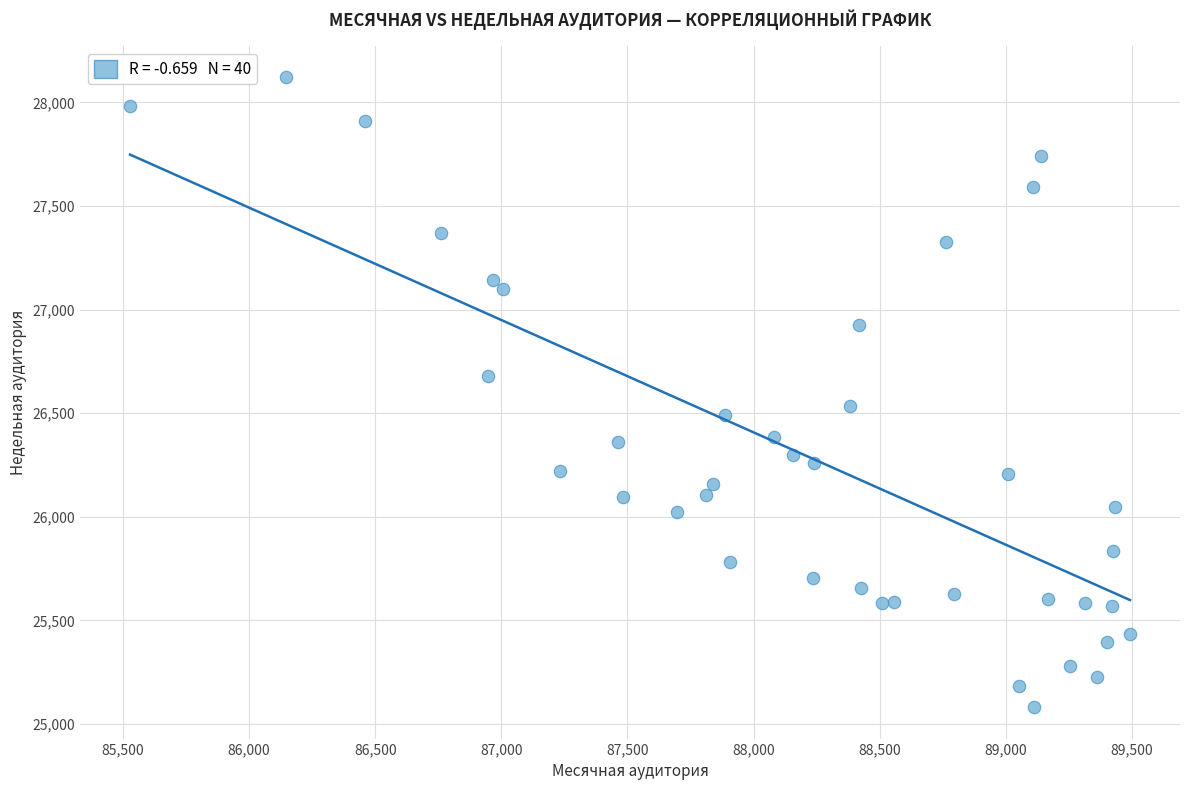

What is the range of Y values (max minus min)?

3038